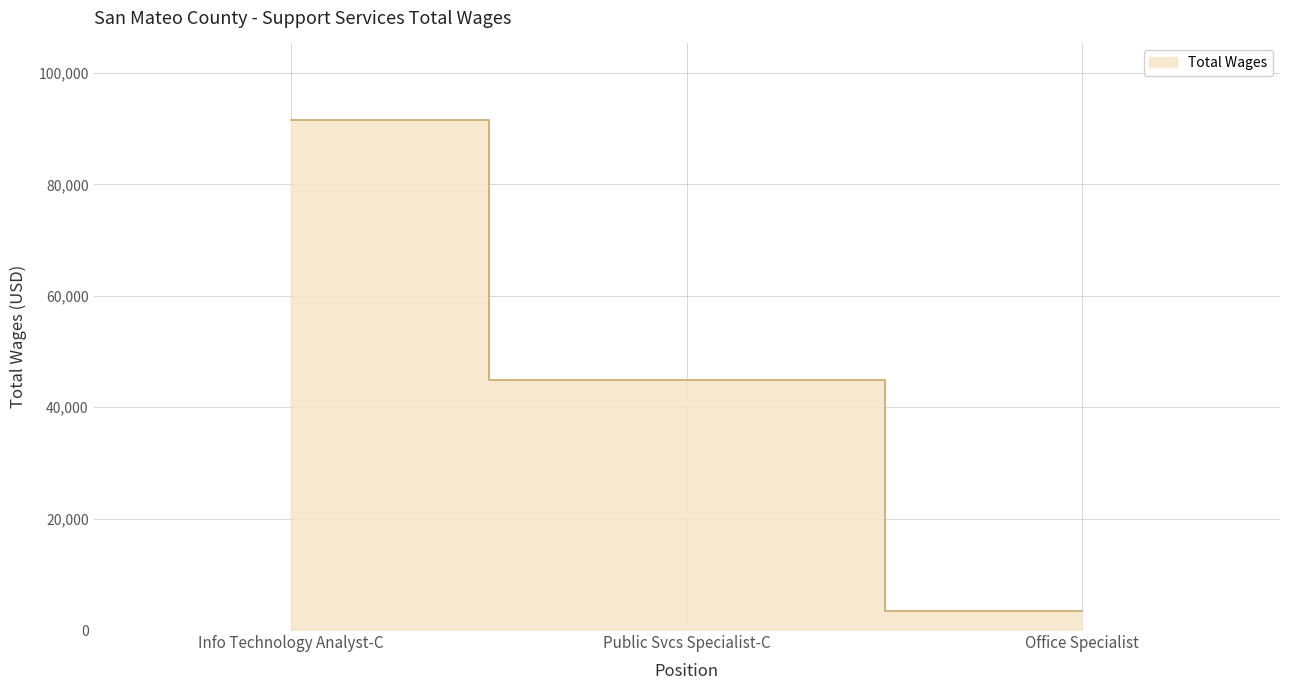

What is the smallest value displayed?

3358